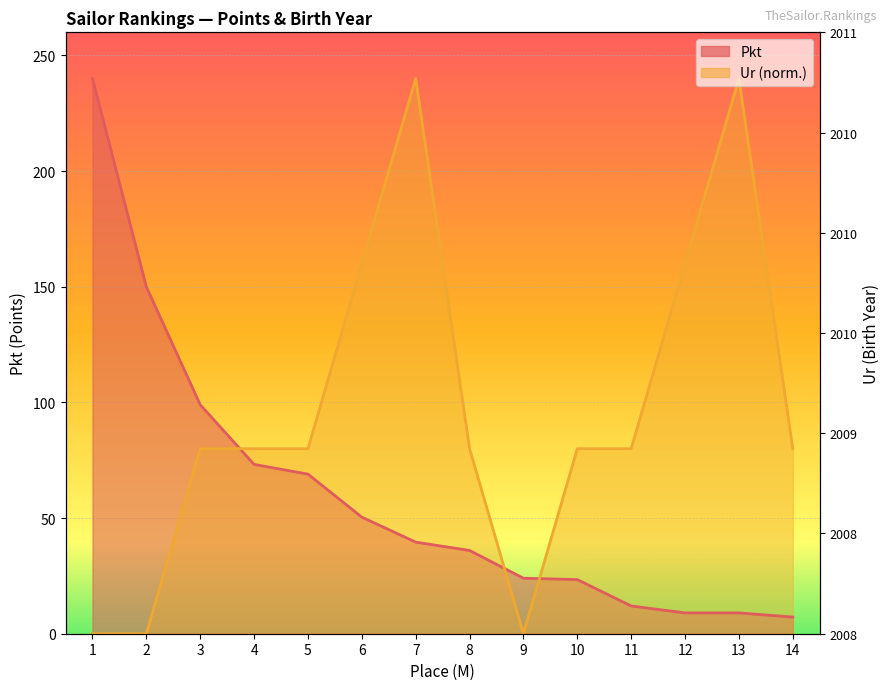

Which series has the largest total across all categories?

Ur